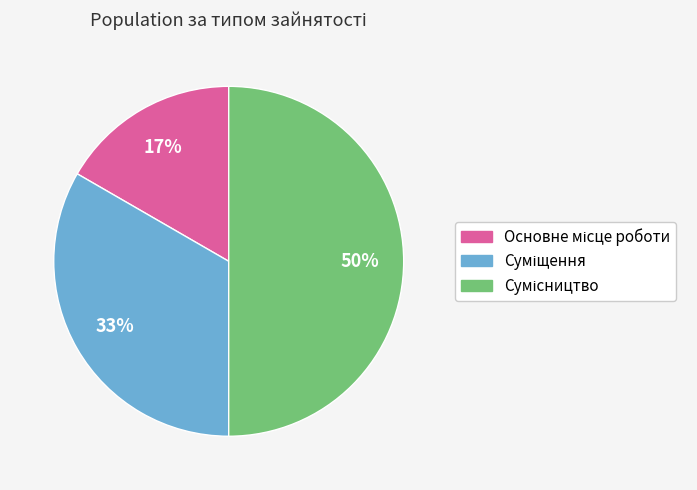

How many segments does this pie chart have?

3